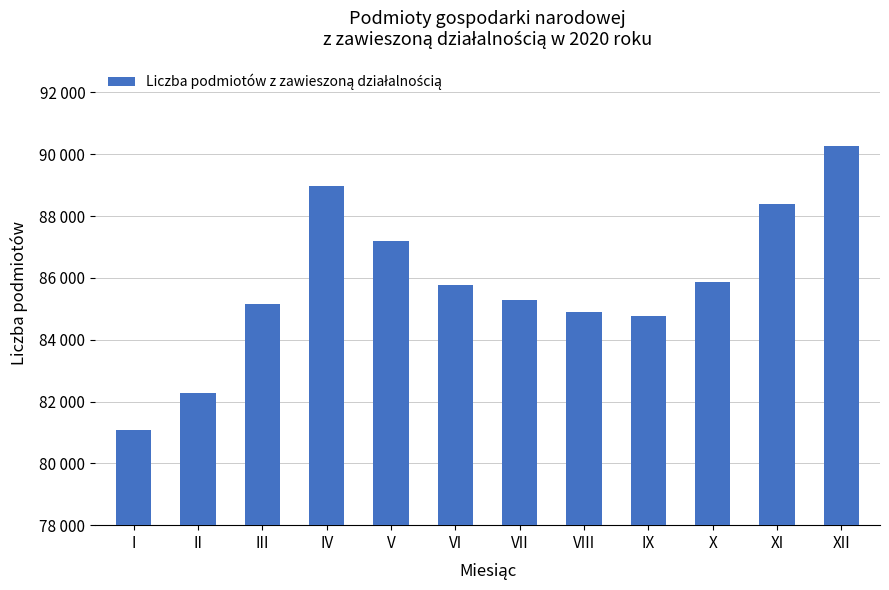

Are the bars horizontal?

No